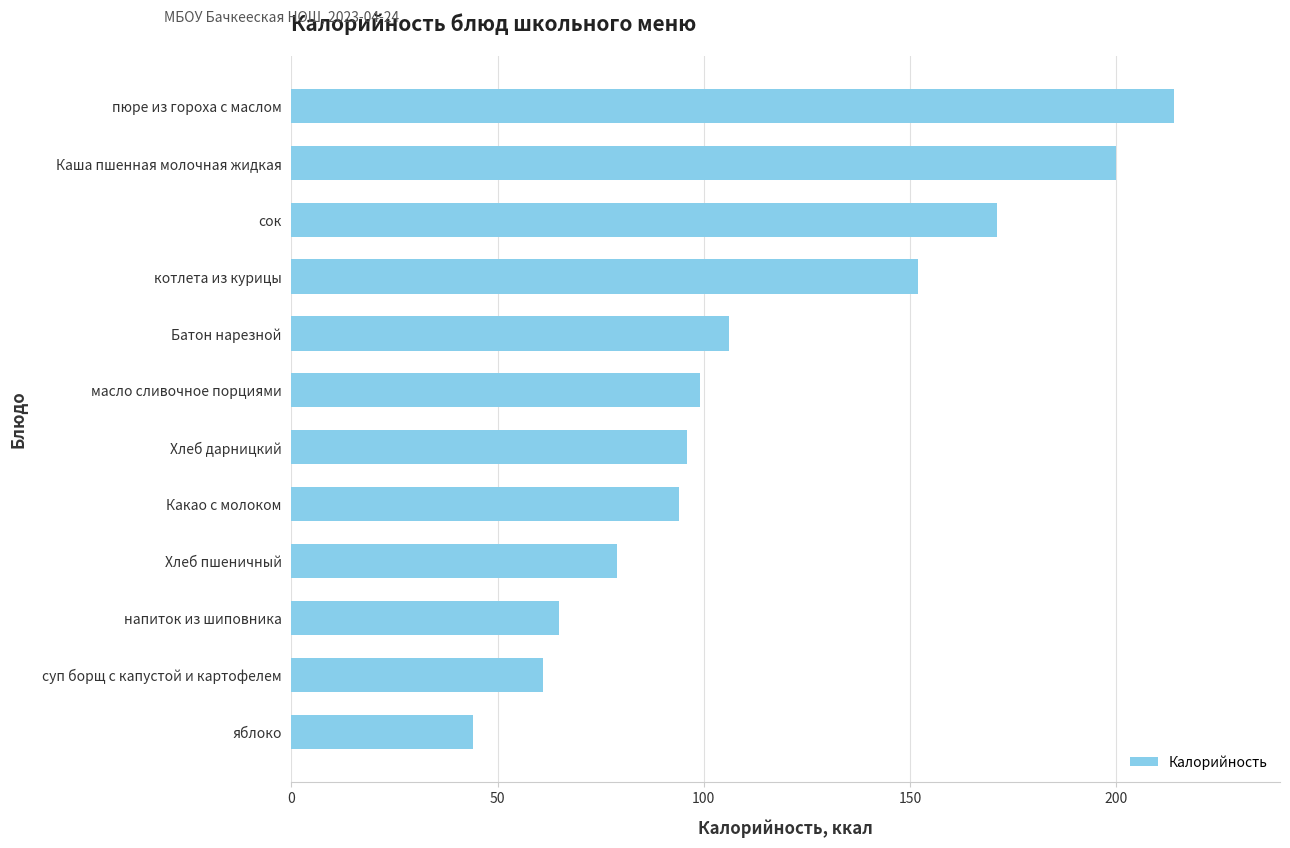

Rank the categories by value from lowest to highest.

яблоко, суп борщ с капустой и картофелем, напиток из шиповника, Хлеб пшеничный, Какао с молоком, Хлеб дарницкий, масло сливочное порциями, Батон нарезной, котлета из курицы, сок, Каша пшенная молочная жидкая, пюре из гороха с маслом